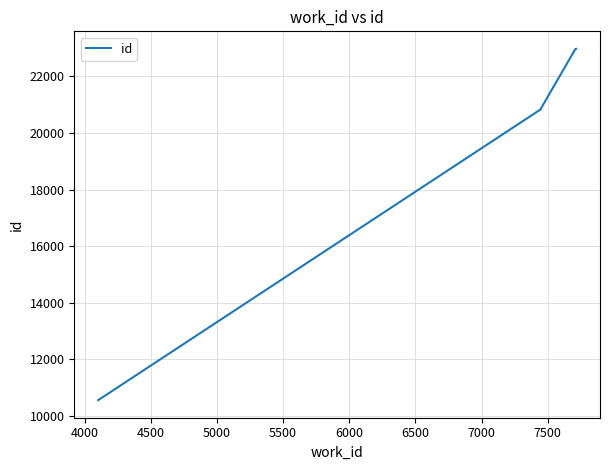

The value at 6500 is 27869. True or false?

False